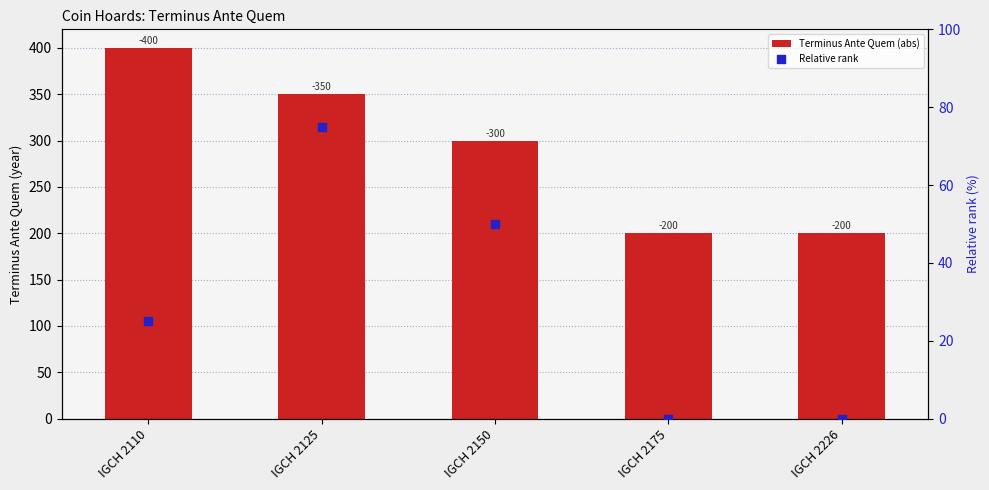

Is the value of Relative rank at IGCH 2110 greater than the value of Terminus Ante Quem (abs) at IGCH 2110?

No